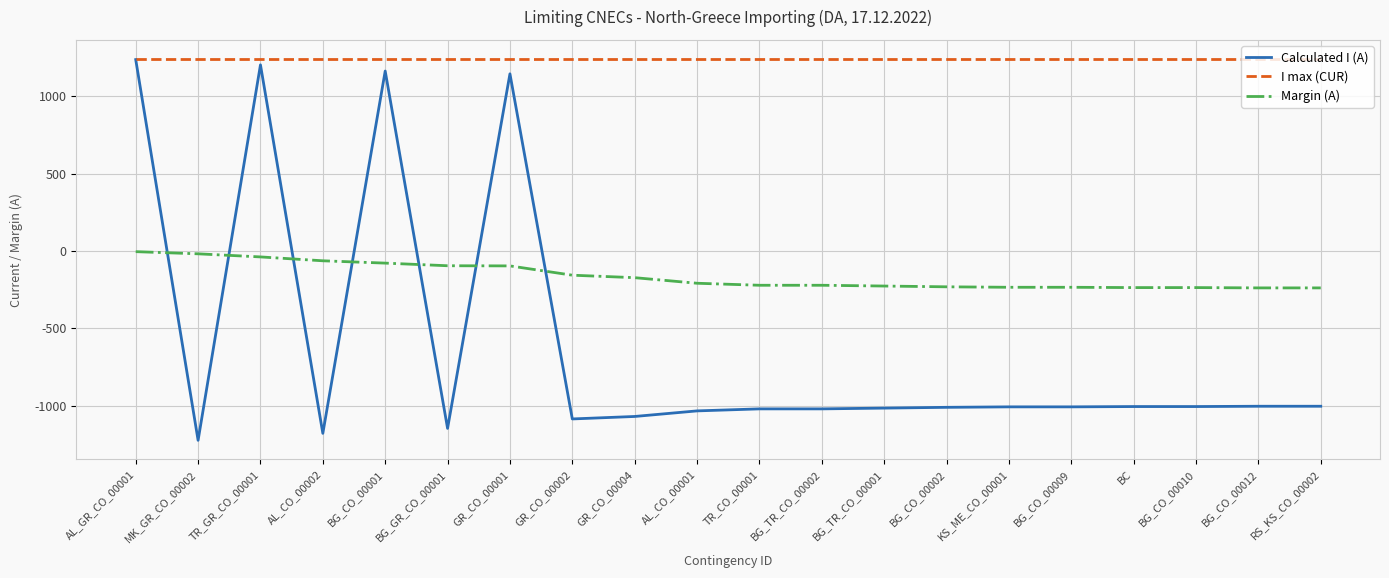

The I max (CUR) series shows 1240 at TR_GR_CO_00001. True or false?

True